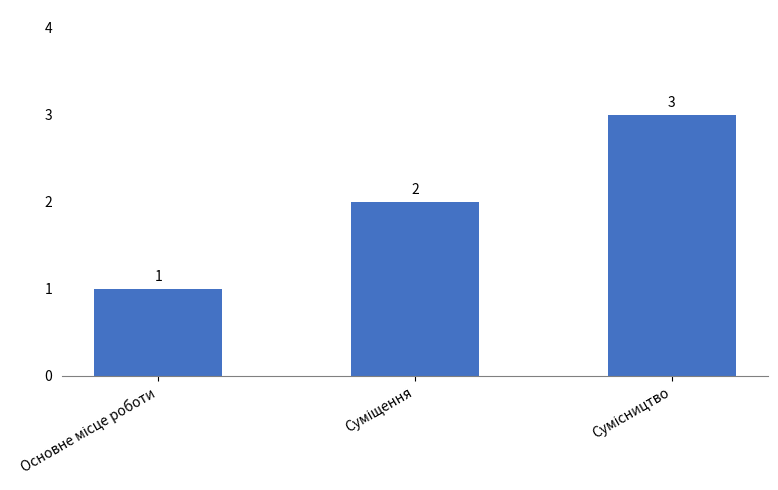

How many distinct data groups are displayed?

1